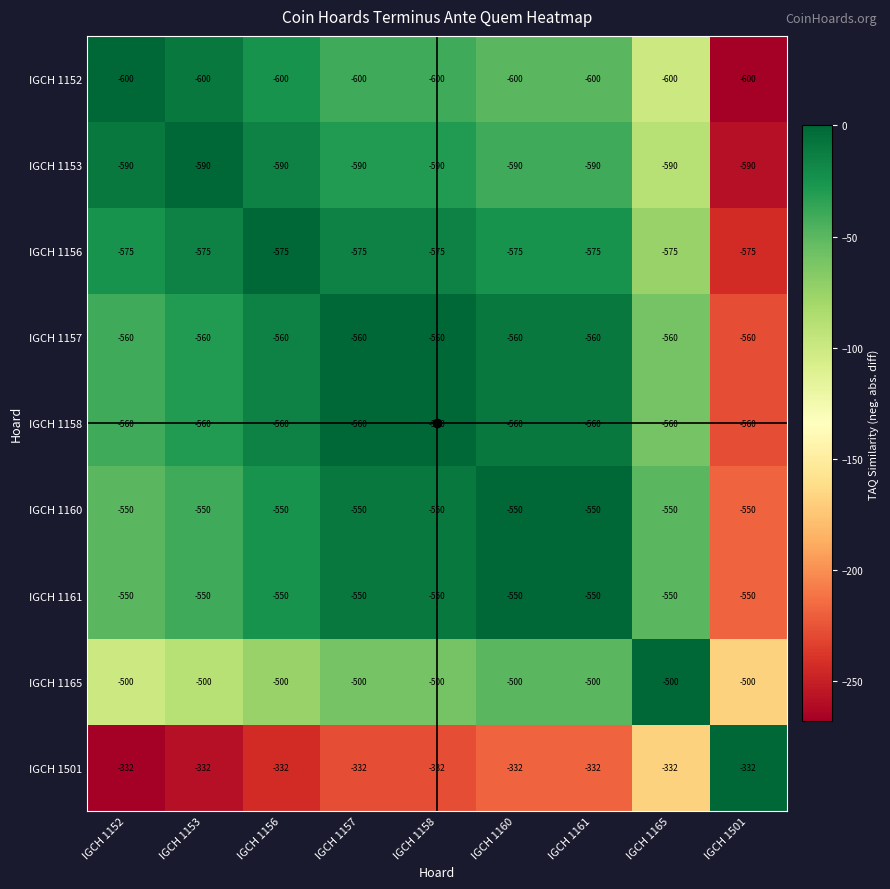

What is the difference between the highest and lowest values at IGCH 1501?

268